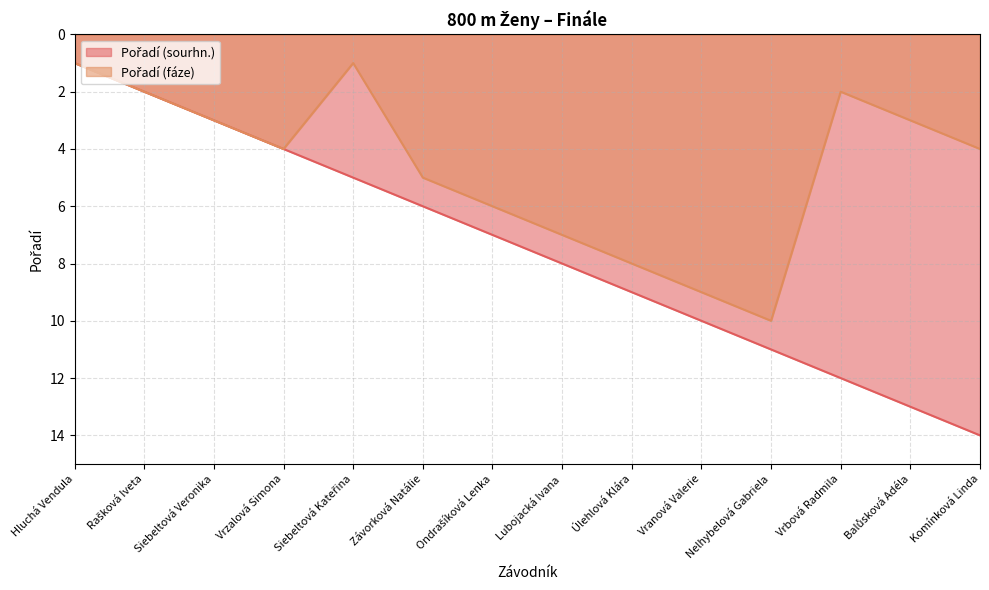

Does the chart have visible grid lines?

Yes